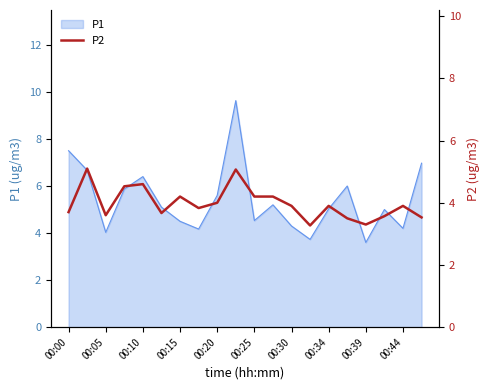

Does the chart display data point markers on the line(s)?

No